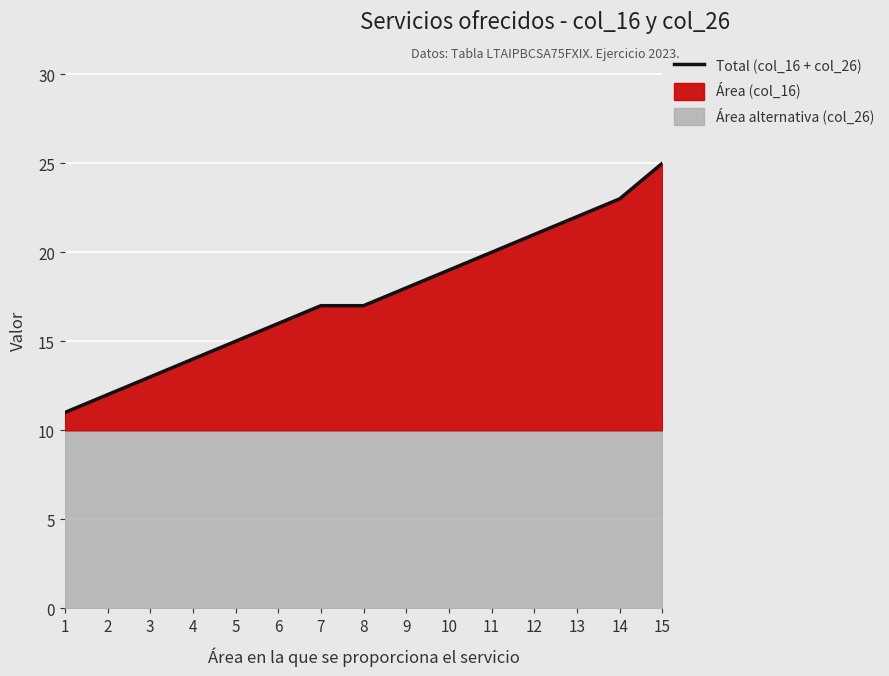

True or false: the data has more than 2 interior local peaks.

False